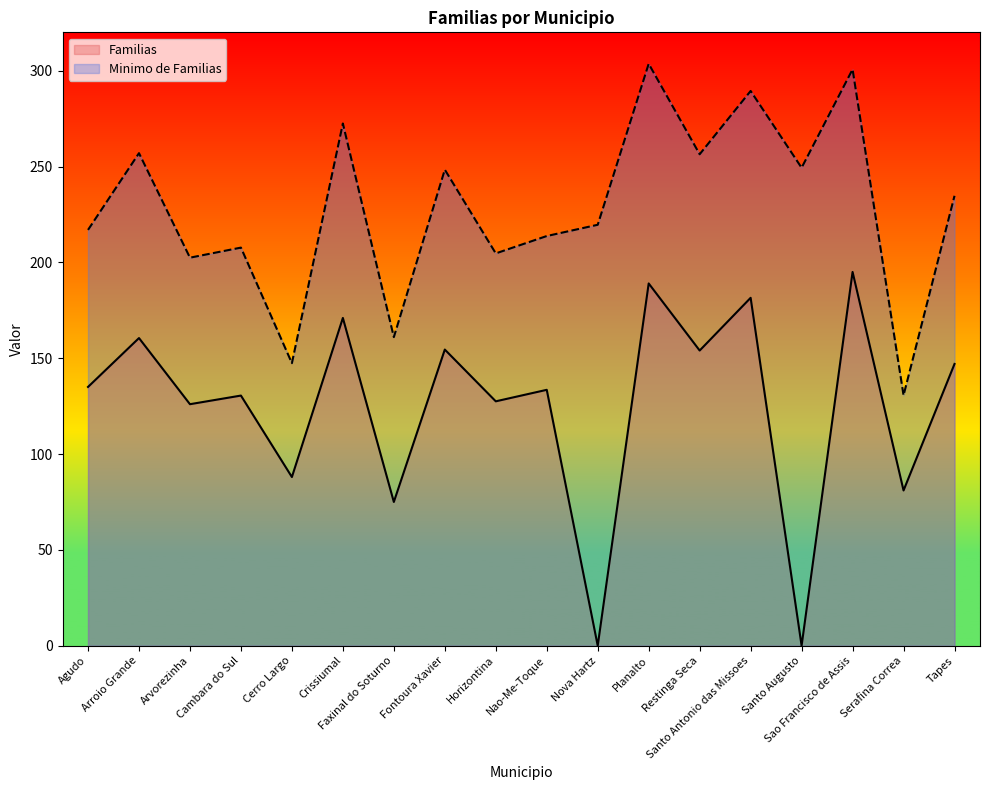

True or false: Familias and Minimo de Familias intersect in this chart.

False